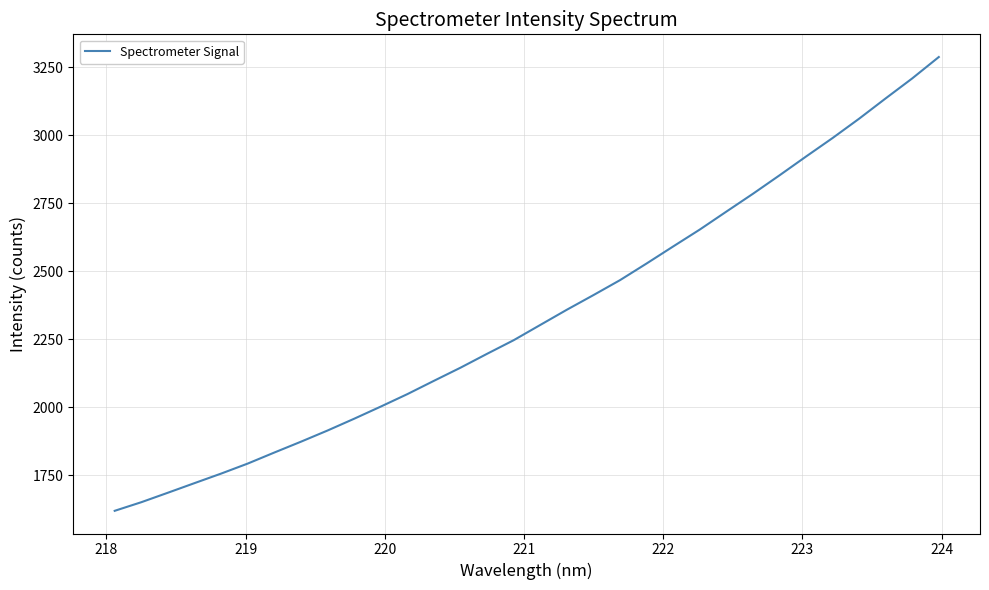

What is the maximum value shown in the chart?

3286.9